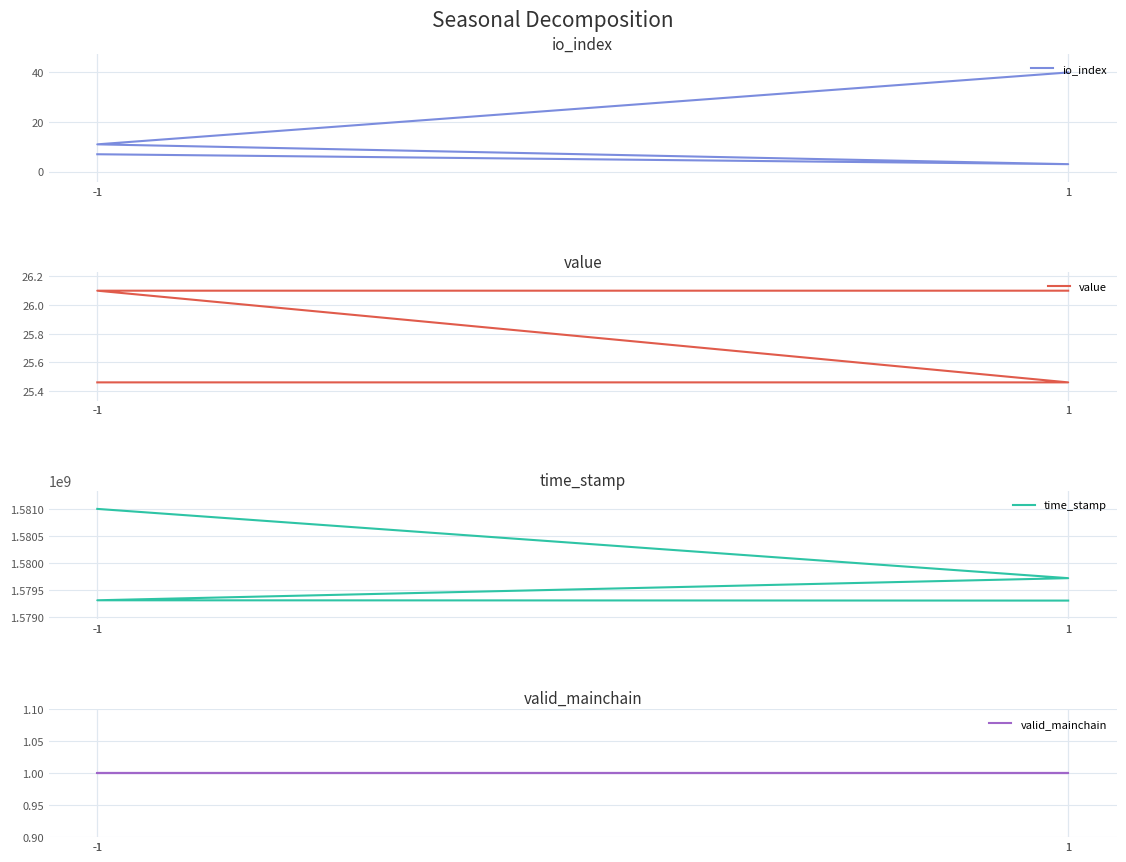

True or false: value and valid_mainchain intersect in this chart.

False